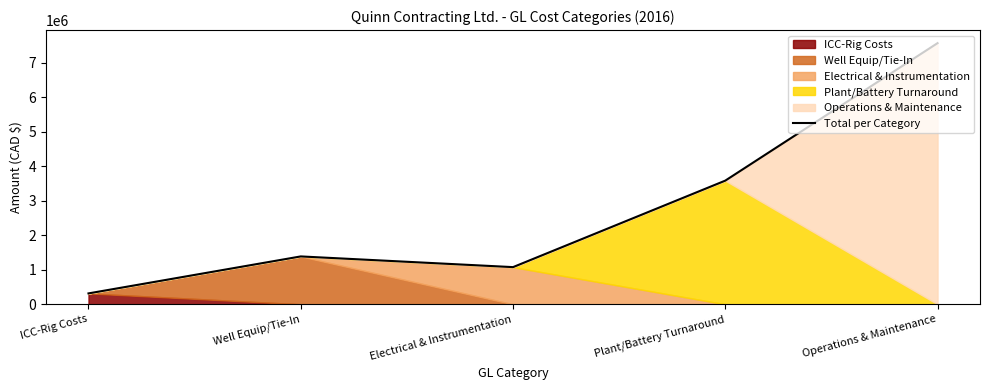

The value at Electrical & Instrumentation is 323359.6. True or false?

False